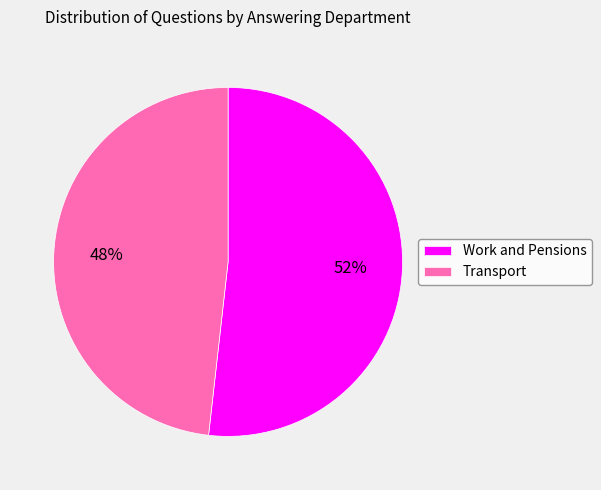

Rank the categories by value from lowest to highest.

Transport, Work and Pensions